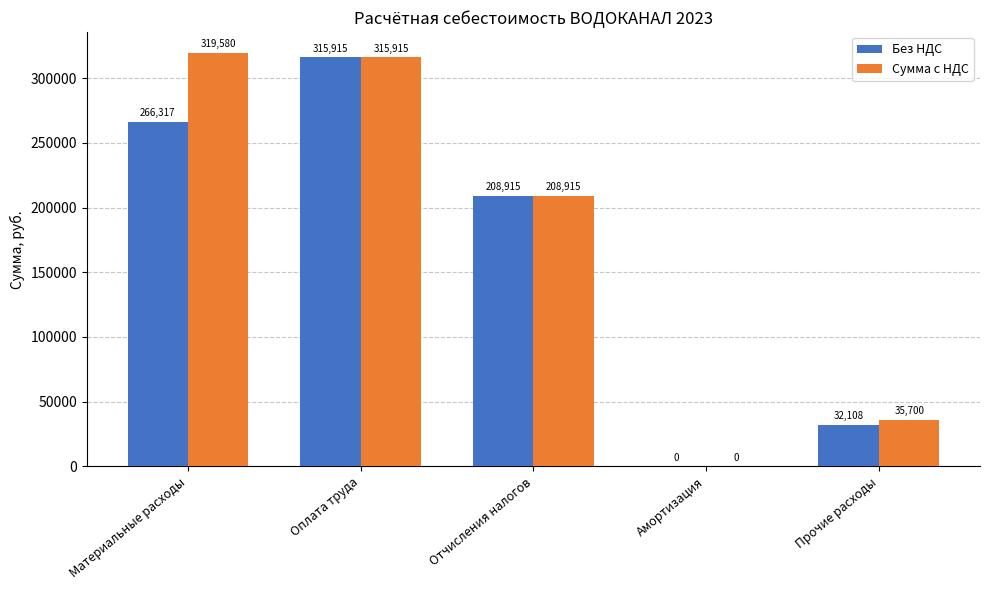

Which series has the largest range (max minus min)?

Сумма с НДС